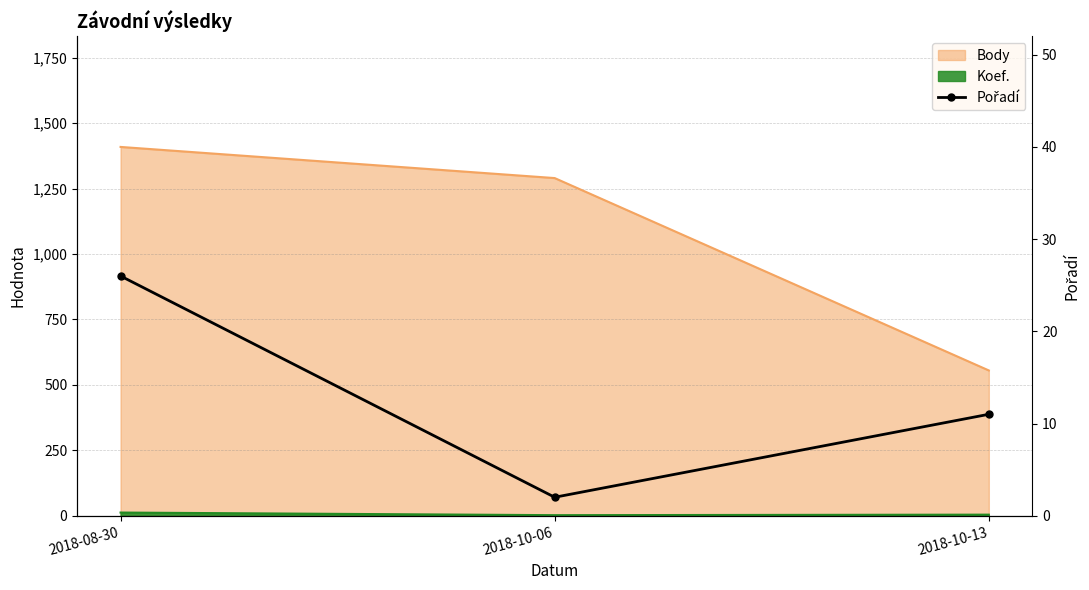

Reading left to right, extract all data points from this chart.

2018-08-30=26	2018-10-06=2	2018-10-13=11